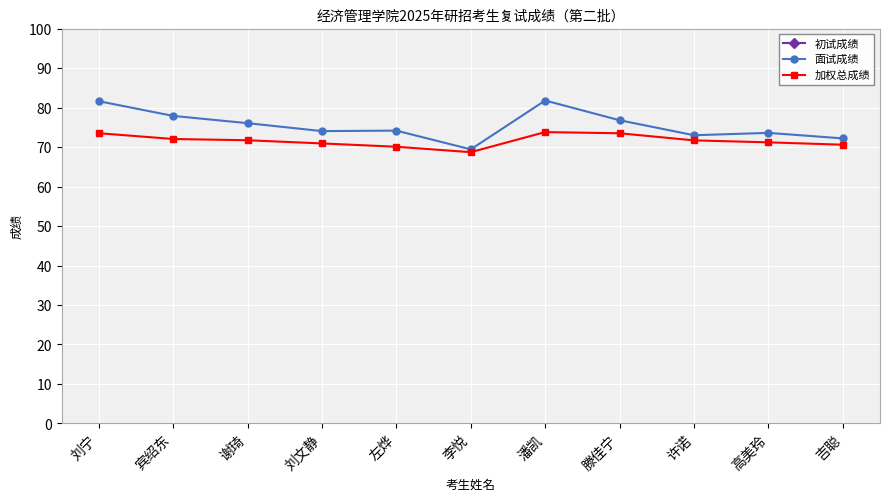

Does the chart display data point markers on the line(s)?

Yes